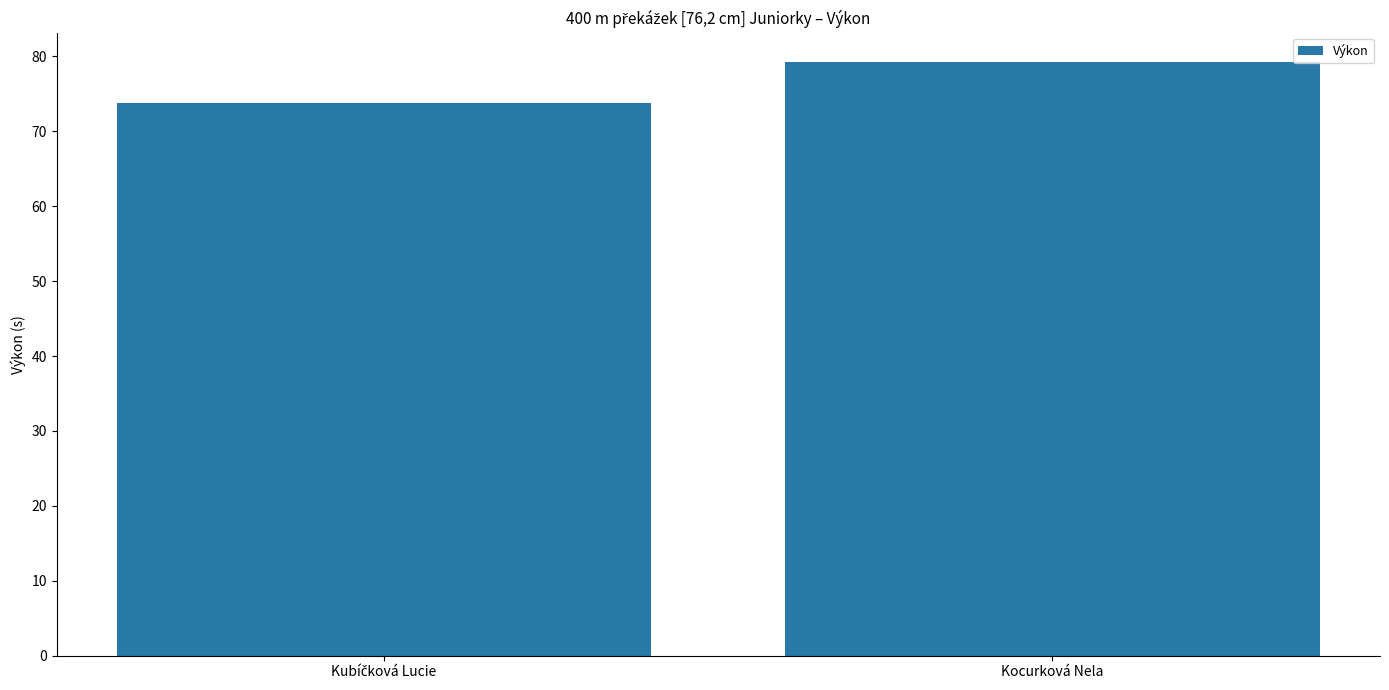

How many bars are there in total?

2